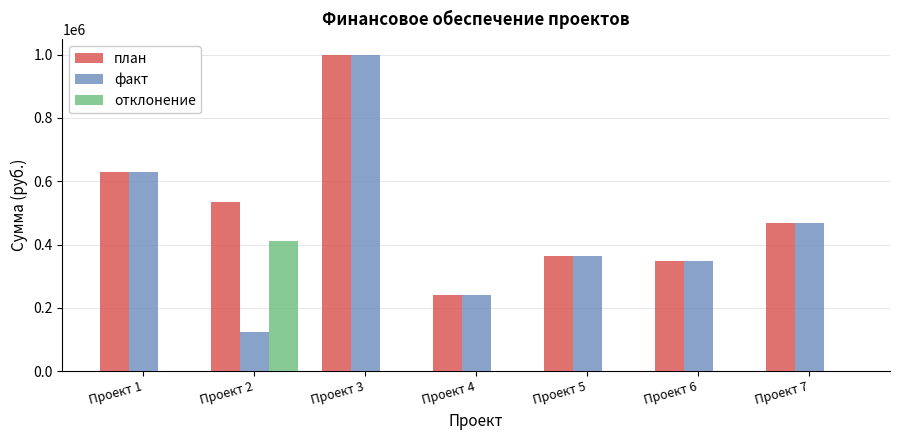

Which series changed the most between Проект 2 and Проект 3?

факт